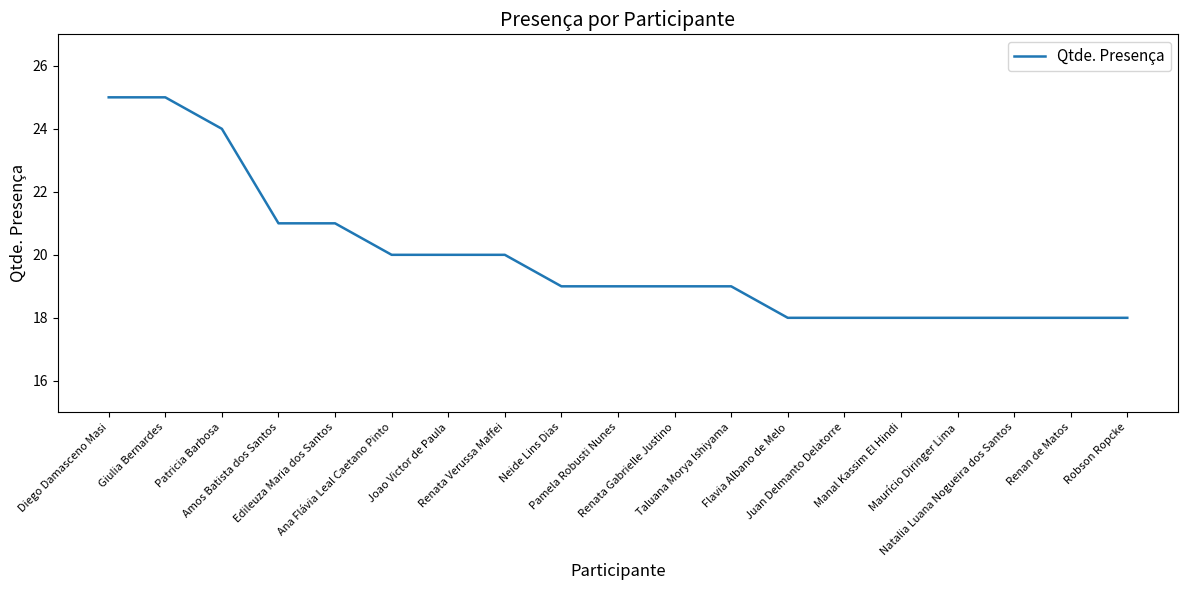

Is this an area chart (filled region under the line)?

No